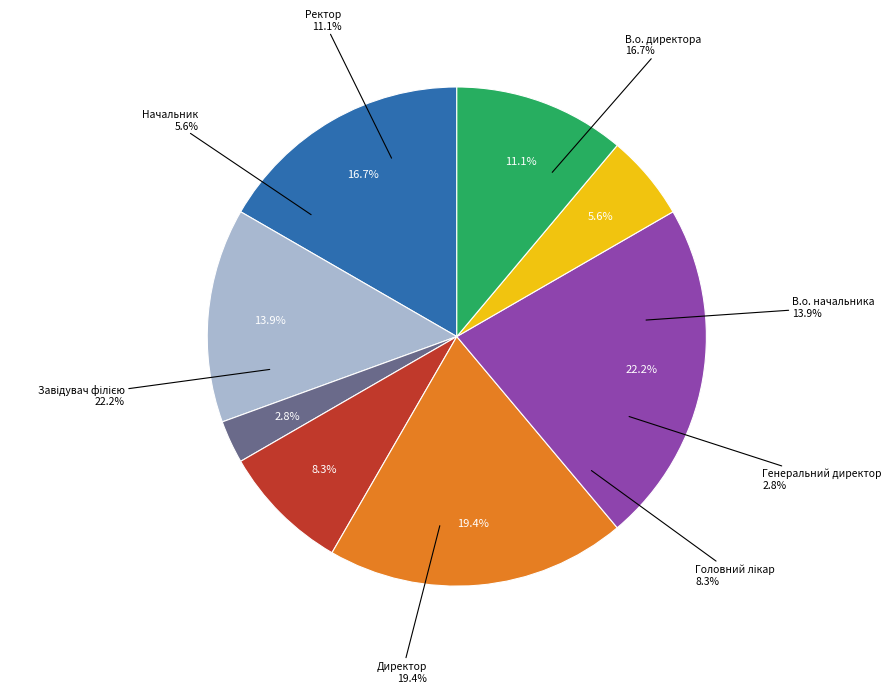

Which has a higher value, Генеральний директор or Завідувач філією?

Завідувач філією